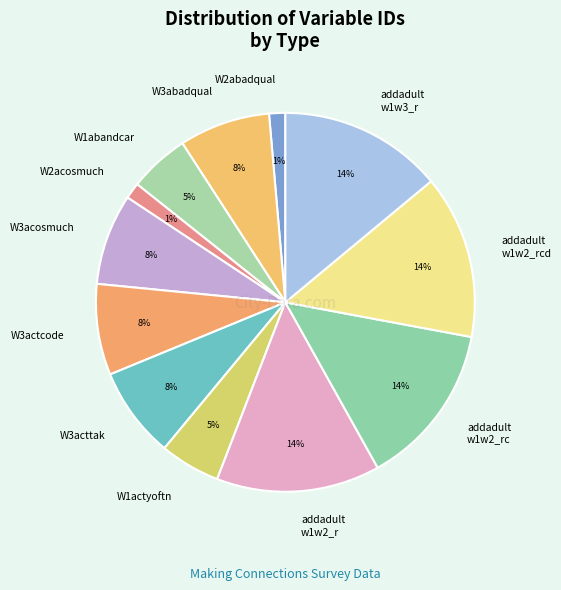

Do addadult w1w2_r and addadult w1w2_rcd together represent more than half of the pie?

No